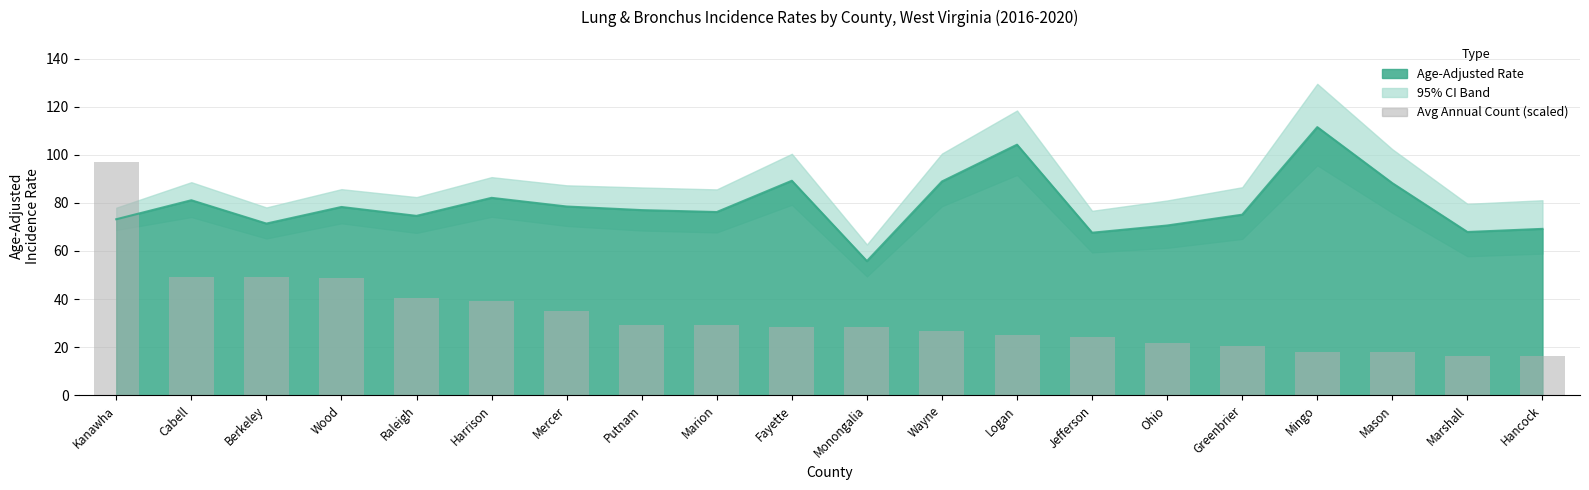

What is the value of the 8th bar from the left?

29.0